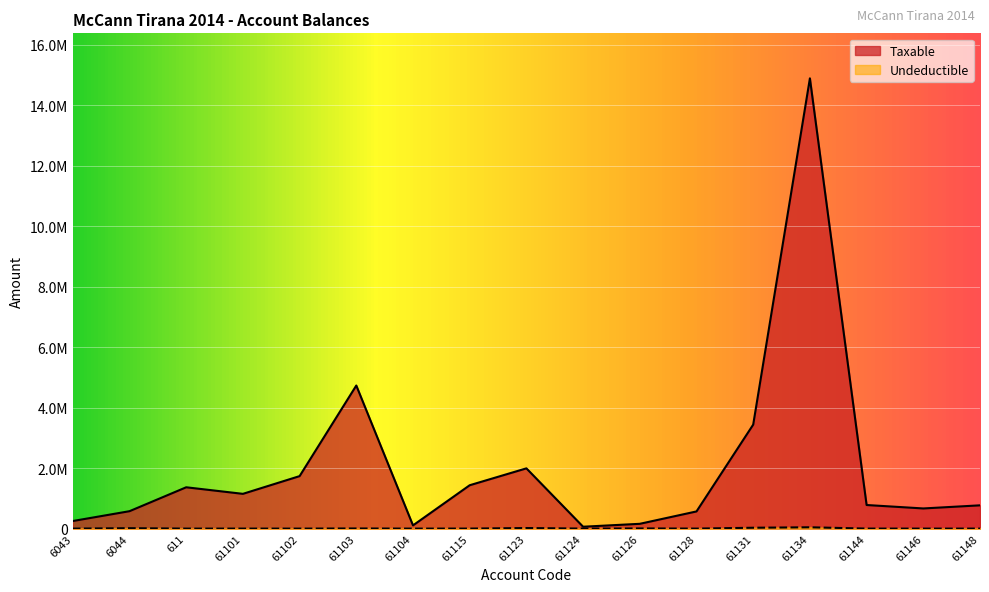

True or false: Taxable has more than 1 interior local peaks.

True